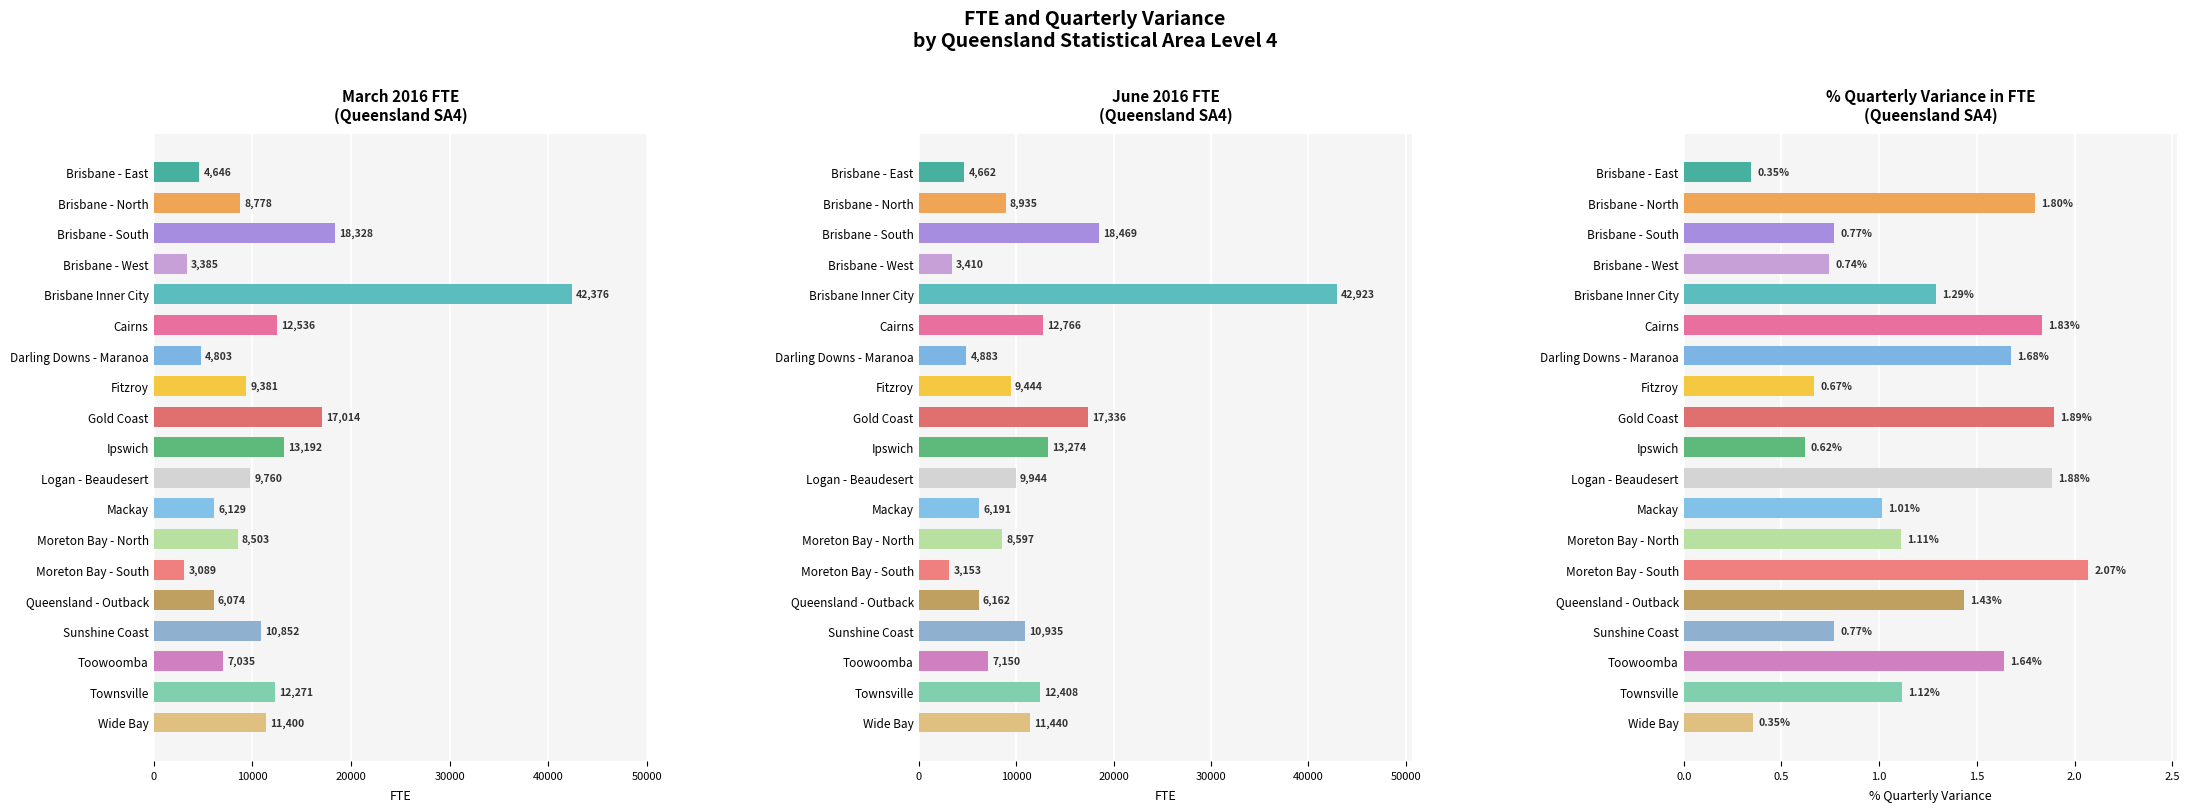

What value does the June 2016 FTE series have at Ipswich?

13273.5